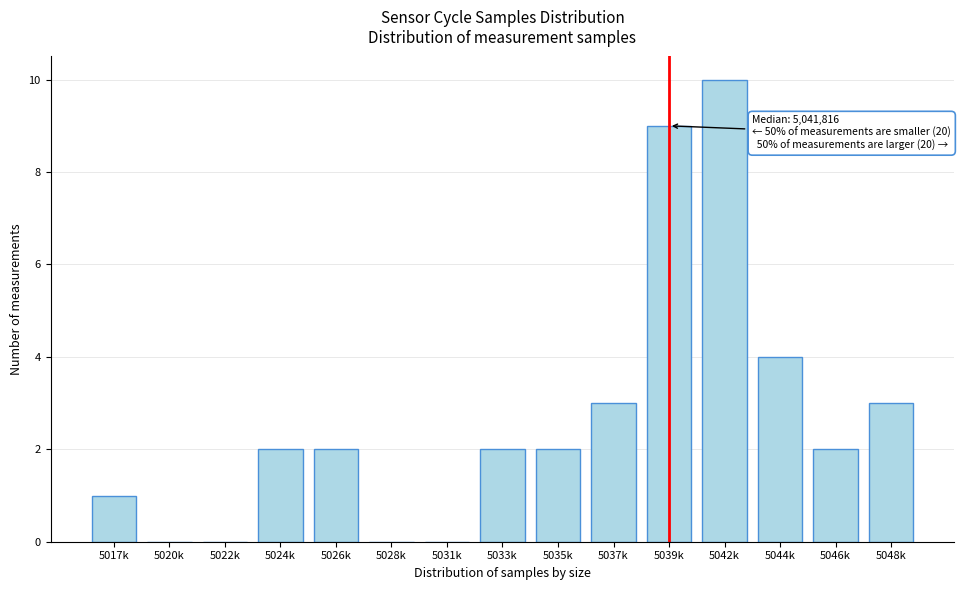

Reading left to right, what are all the values shown in this chart?

5017k=1	5020k=0	5022k=0	5024k=2	5026k=2	5028k=0	5031k=0	5033k=2	5035k=2	5037k=3	5039k=9	5042k=10	5044k=4	5046k=2	5048k=3